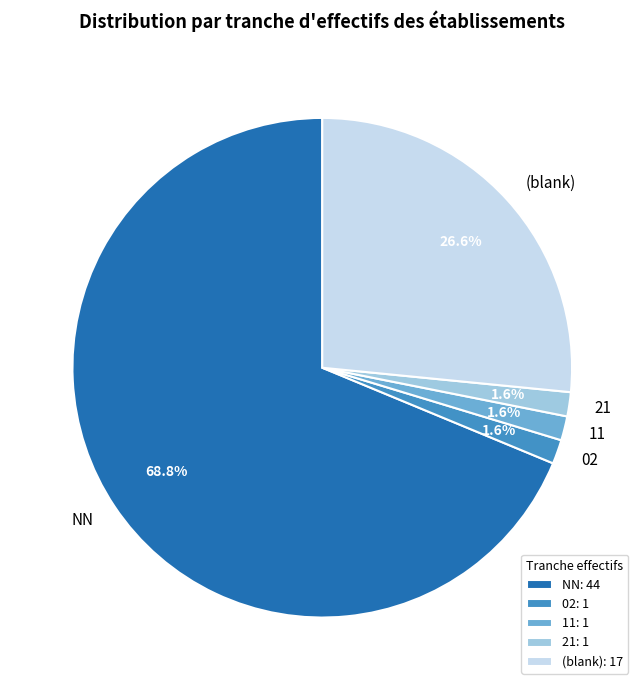

Is there any slice that represents more than half of the pie?

Yes